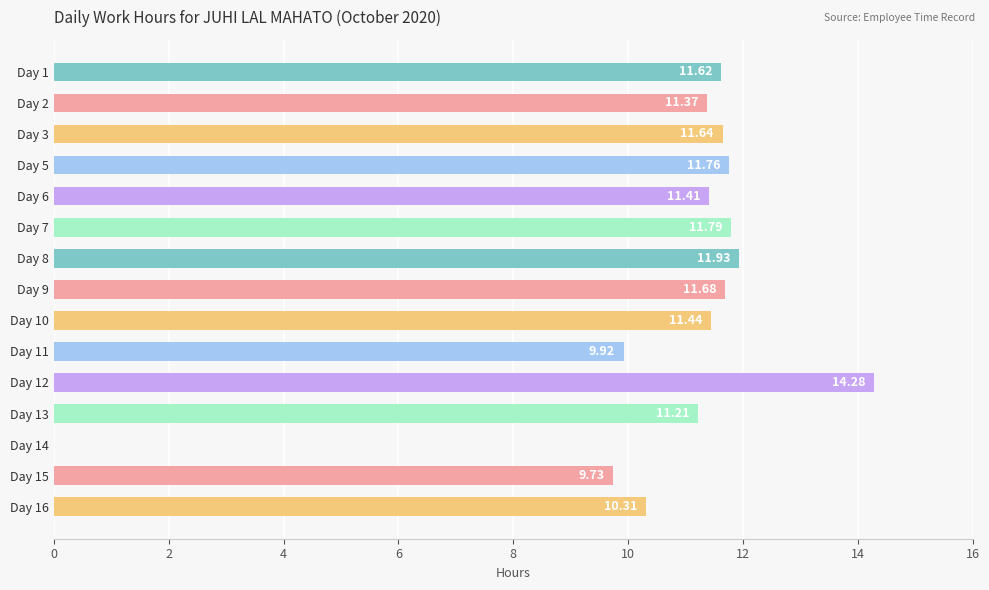

What is the sum of all values?

160.1